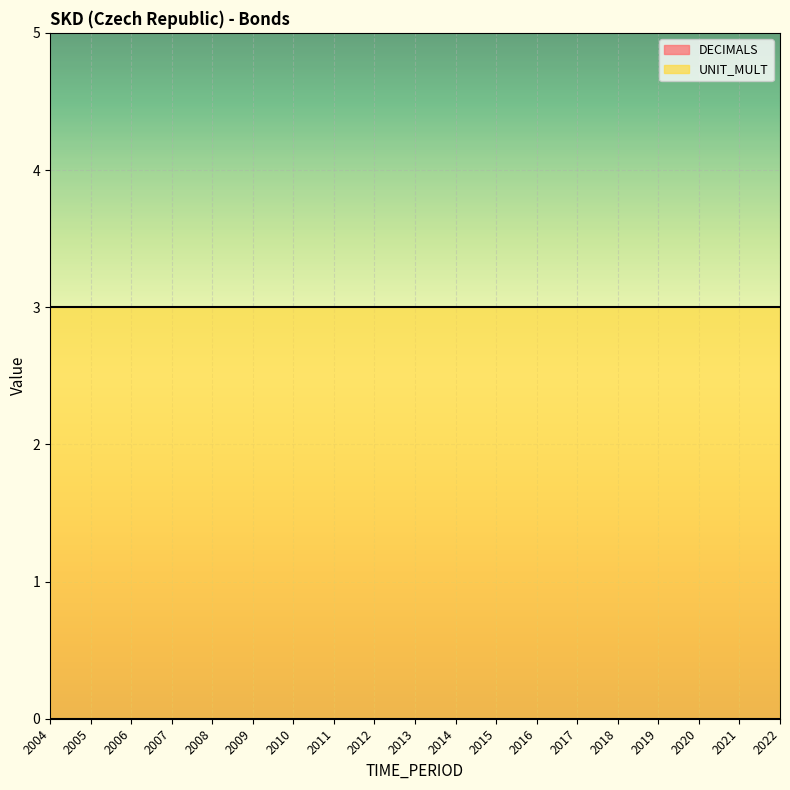

The value of DECIMALS at 2019 is 0. True or false?

True